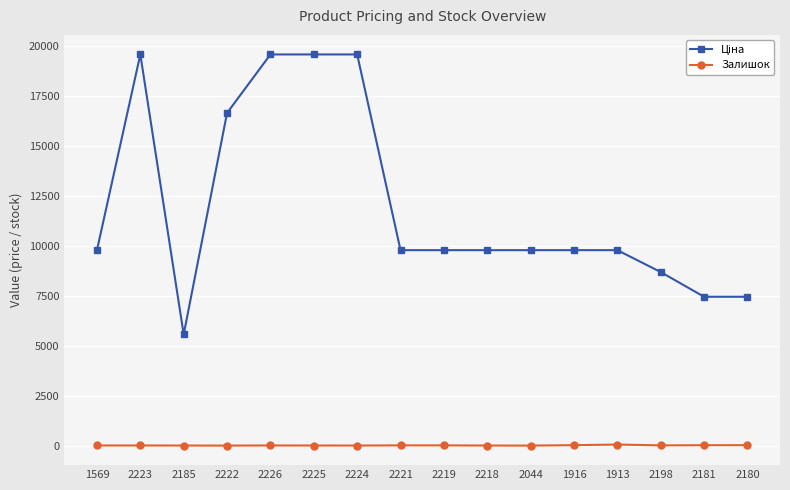

How many lines are shown in the chart?

2